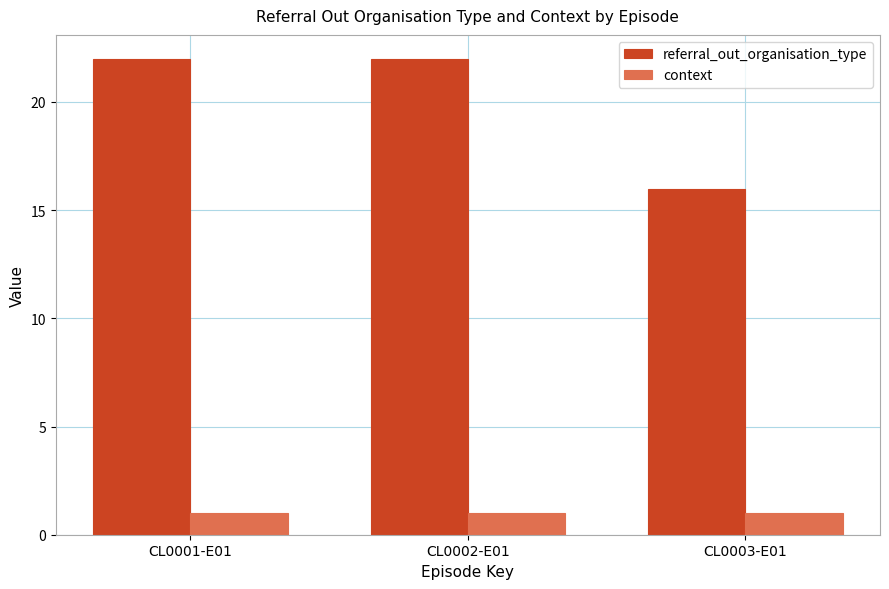

Is it true that referral_out_organisation_type equals 13 at CL0001-E01?

False